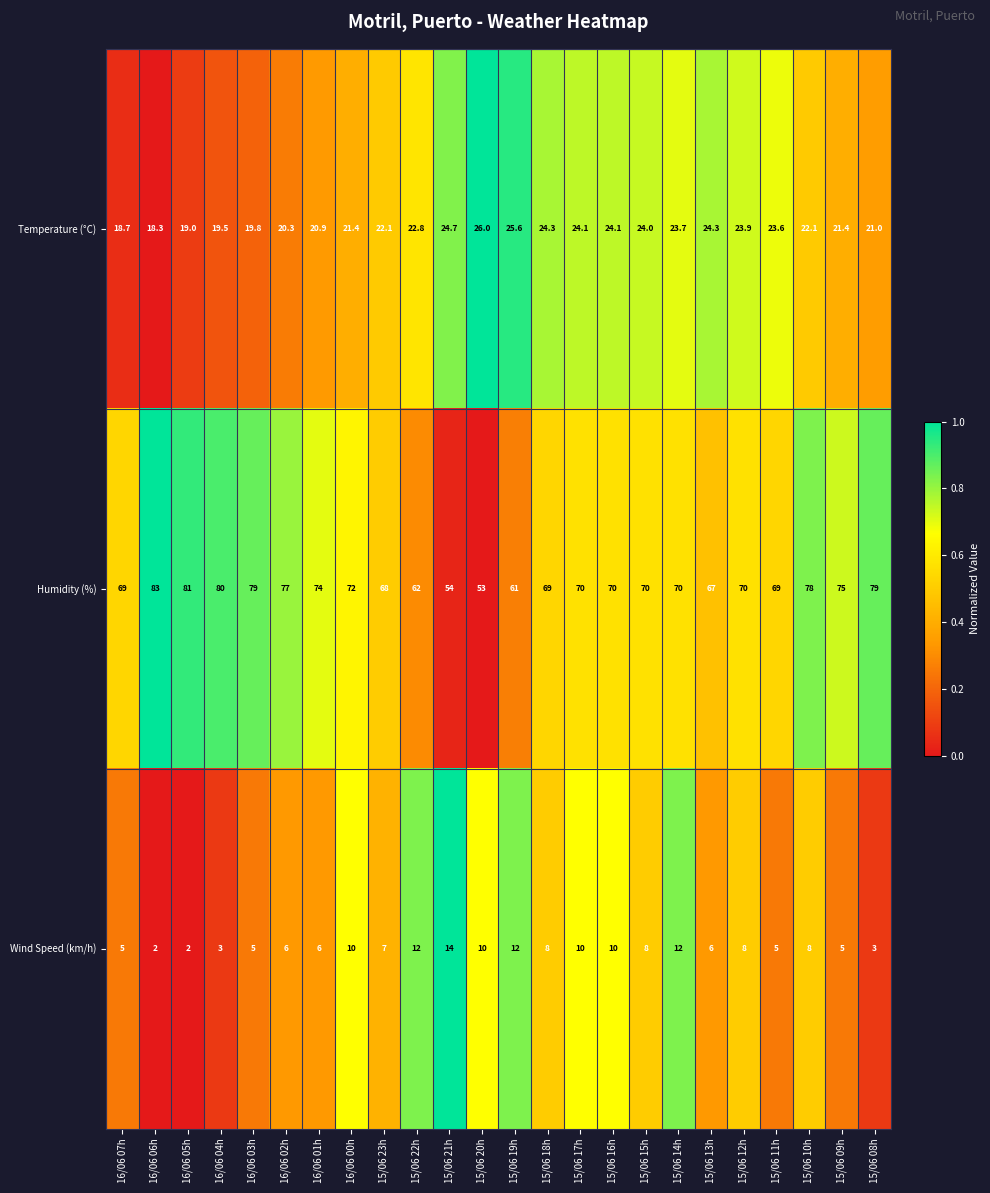

At which label is Humidity (%) closest to 68?

15/06 23h